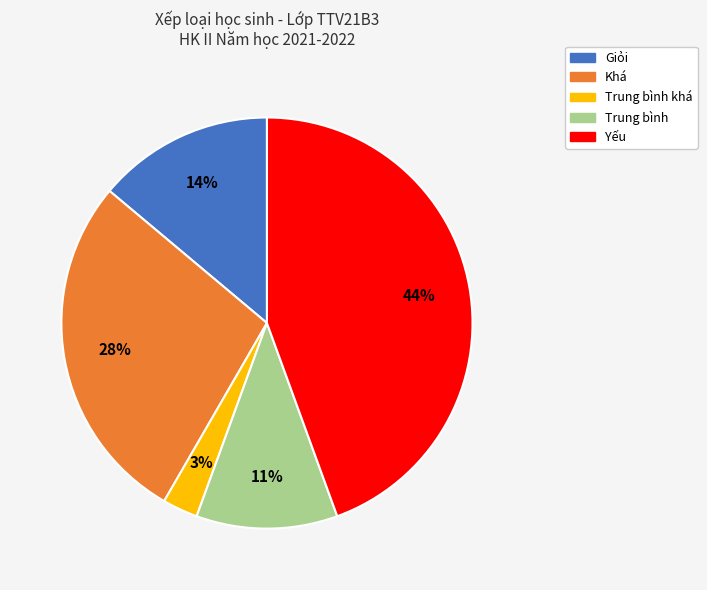

Does any single category account for the majority?

No